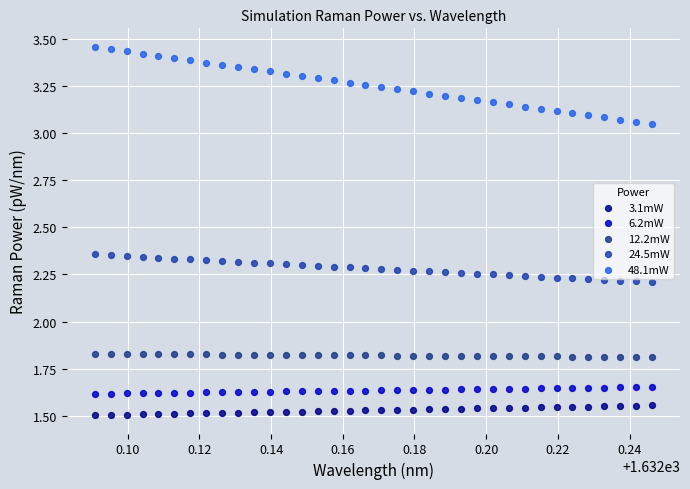

Across all data points, what is the range of Y values (max minus min)?

2.0